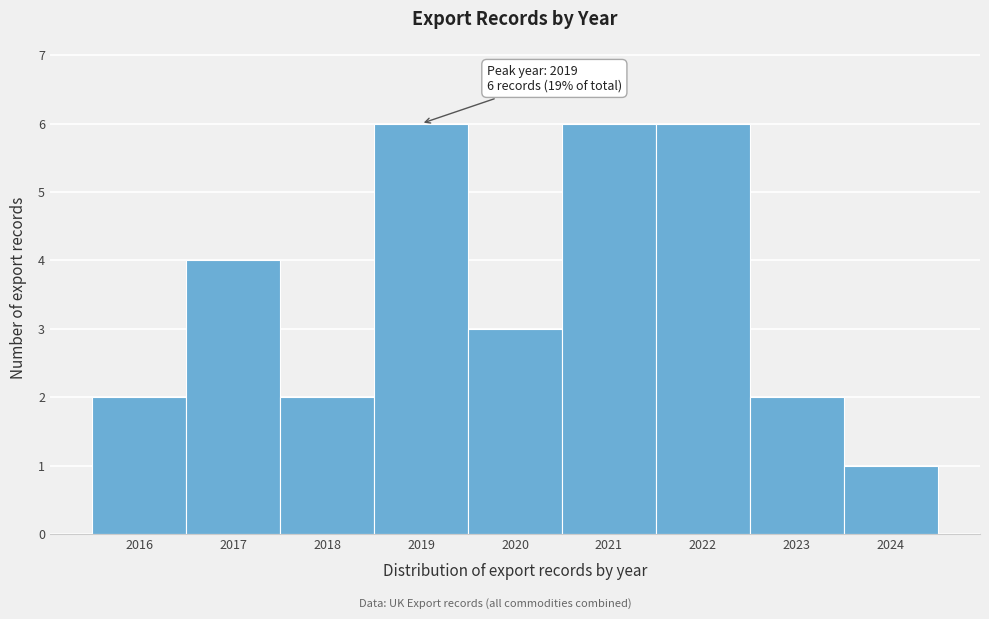

Reading left to right, extract all data points from this chart.

2	4	2	6	3	6	6	2	1